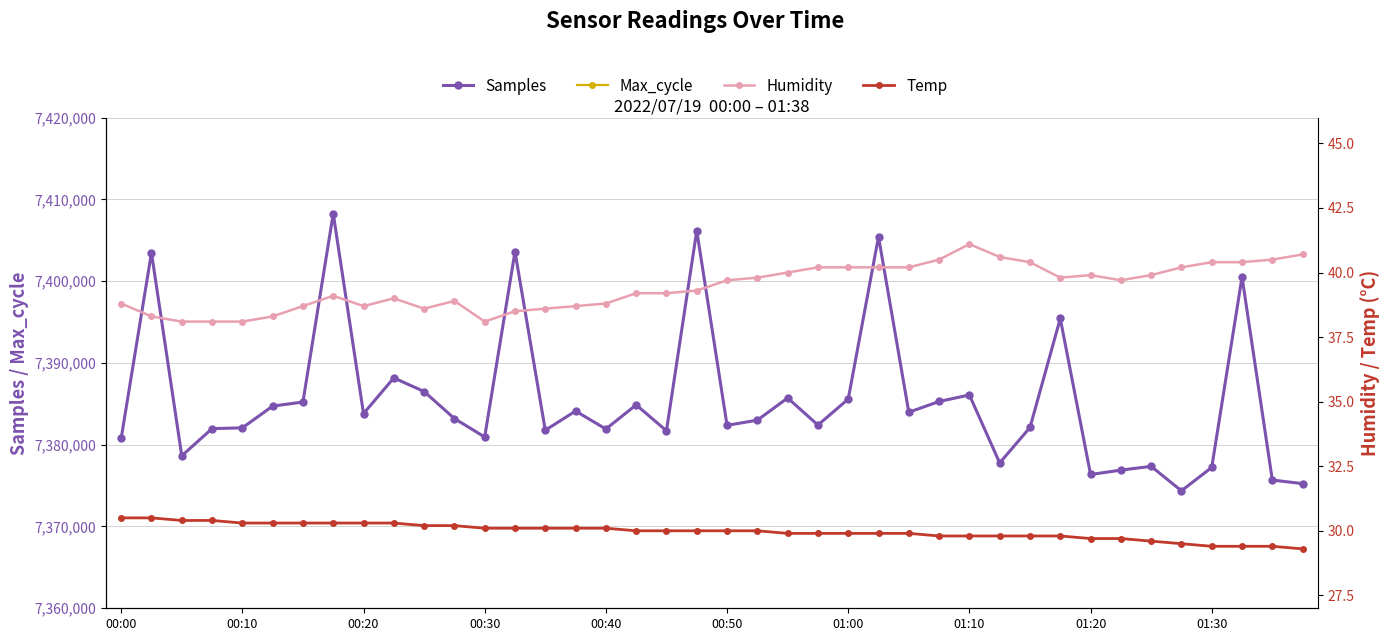

At how many categories does at least one series exceed 3145169?

40